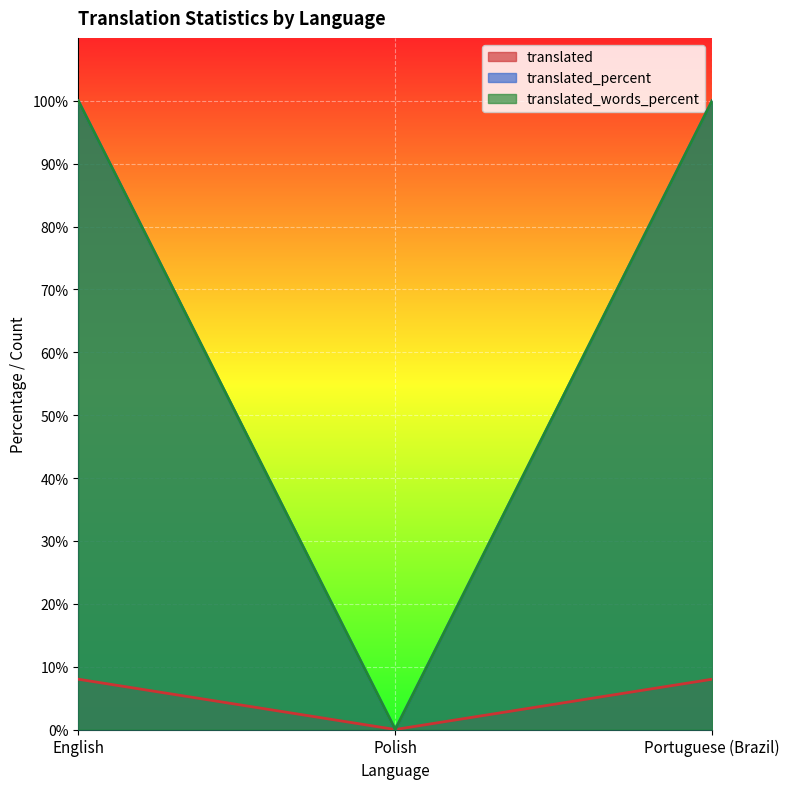

What is the difference between the maximum and minimum values in the translated_percent series?

100